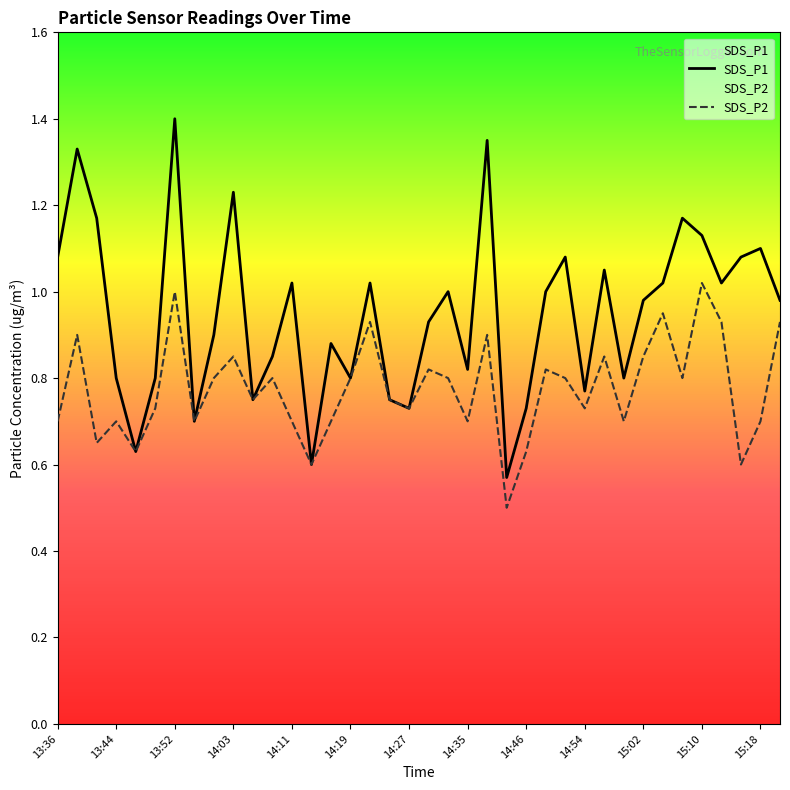

Which series has the largest range (max minus min)?

SDS_P1